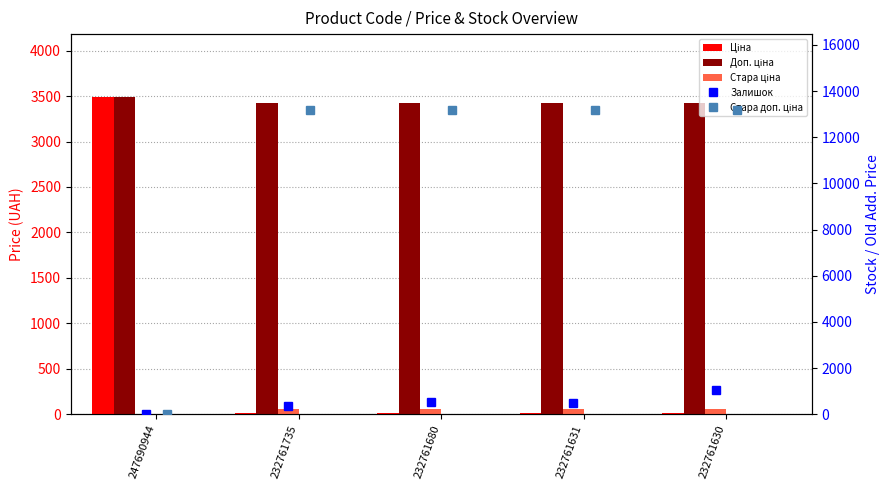

What are all the series names shown in the legend?

Ціна, Доп. ціна, Стара ціна, Залишок, Стара доп. ціна